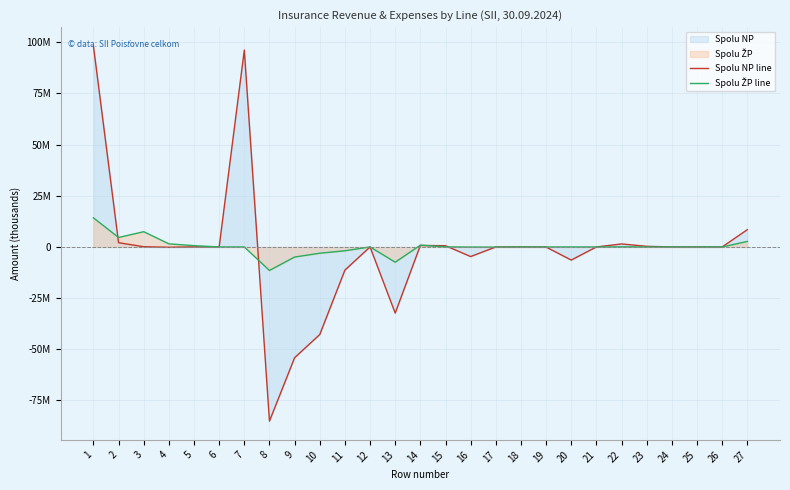

Between 9 and 23, which is larger?

23